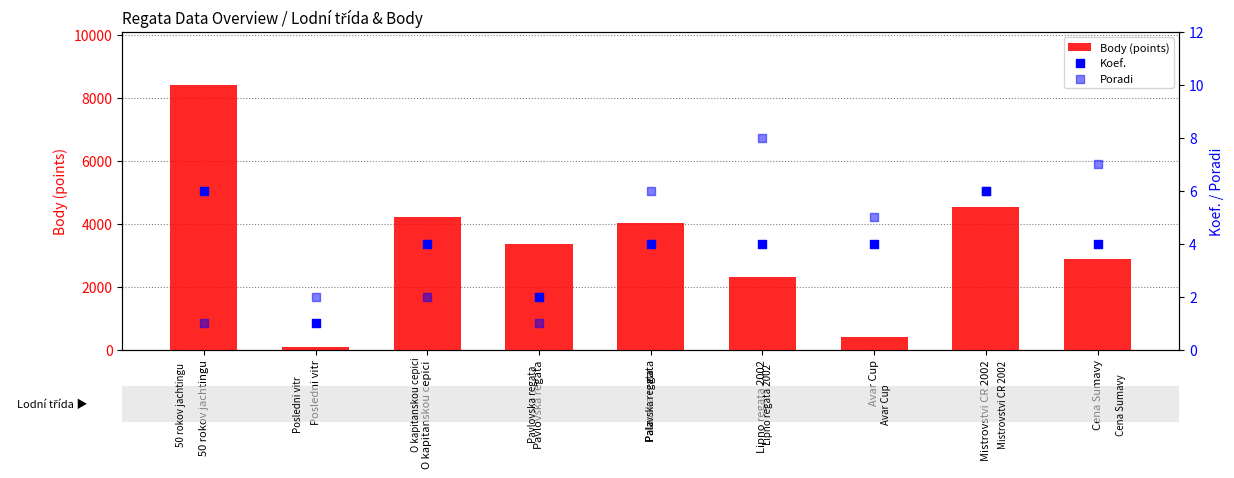

Which series contains the lowest Y value?

Koef.